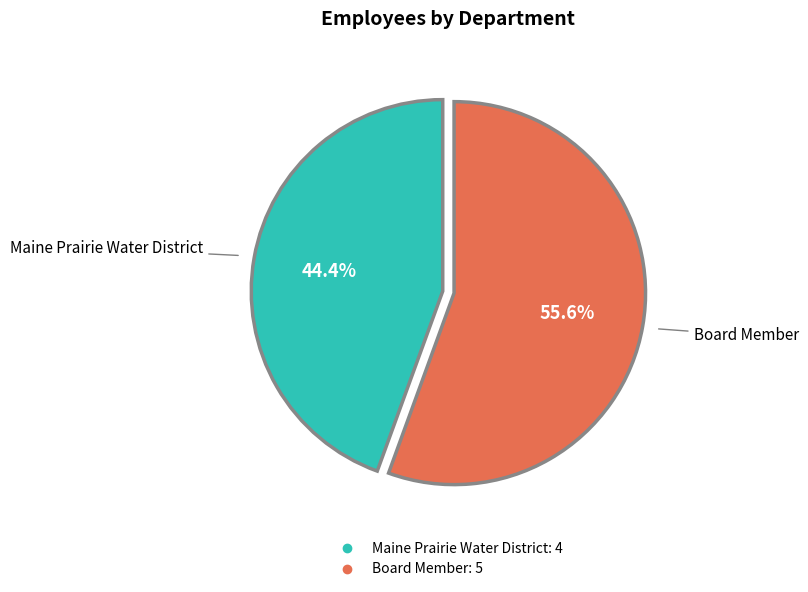

How many segments does this pie chart have?

2